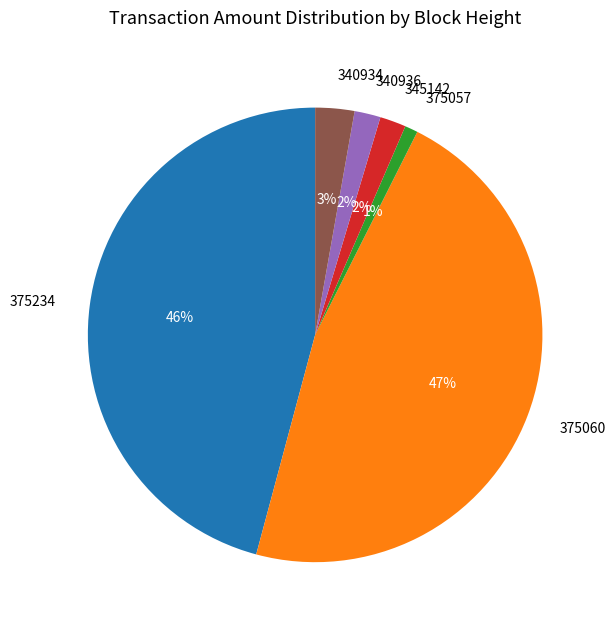

Is 340936 the majority of the pie?

No